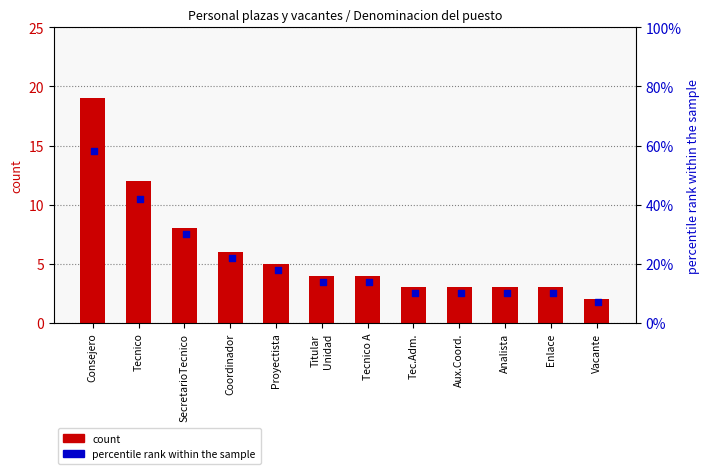

Which series reaches the minimum Y coordinate?

count